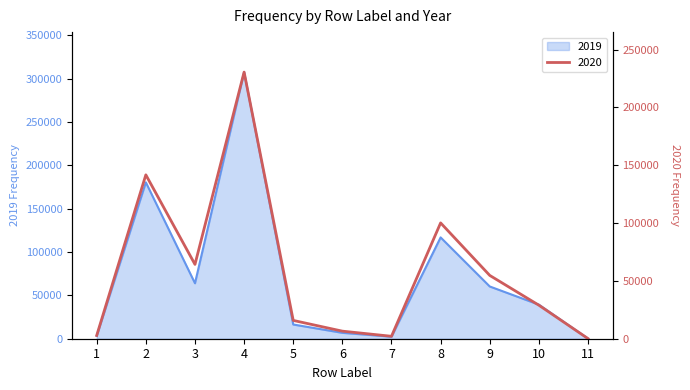

Where do 2020 and 2019 first cross each other?

2 and 3